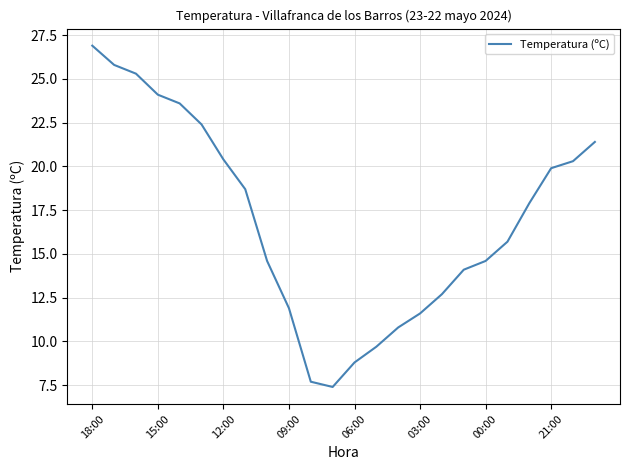

Does the chart display data point markers on the line(s)?

No